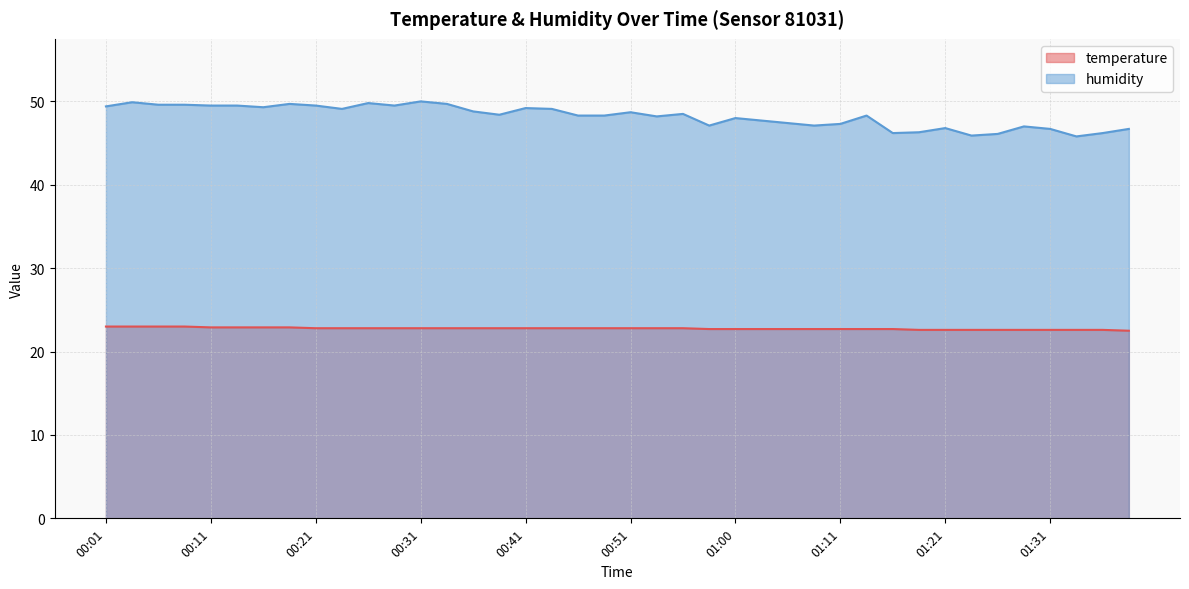

What is the maximum value for temperature?

23.0